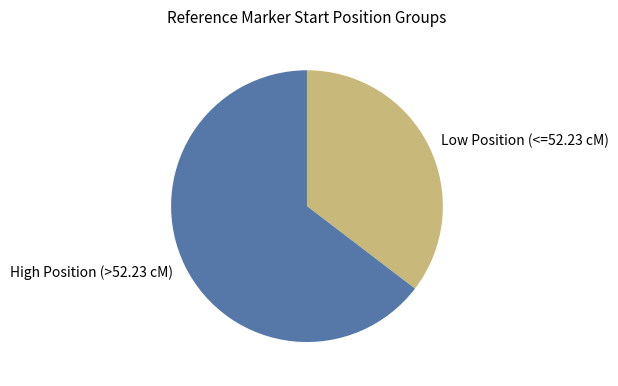

True or false: Low Position (<=52.23 cM) accounts for 35% of the total.

True